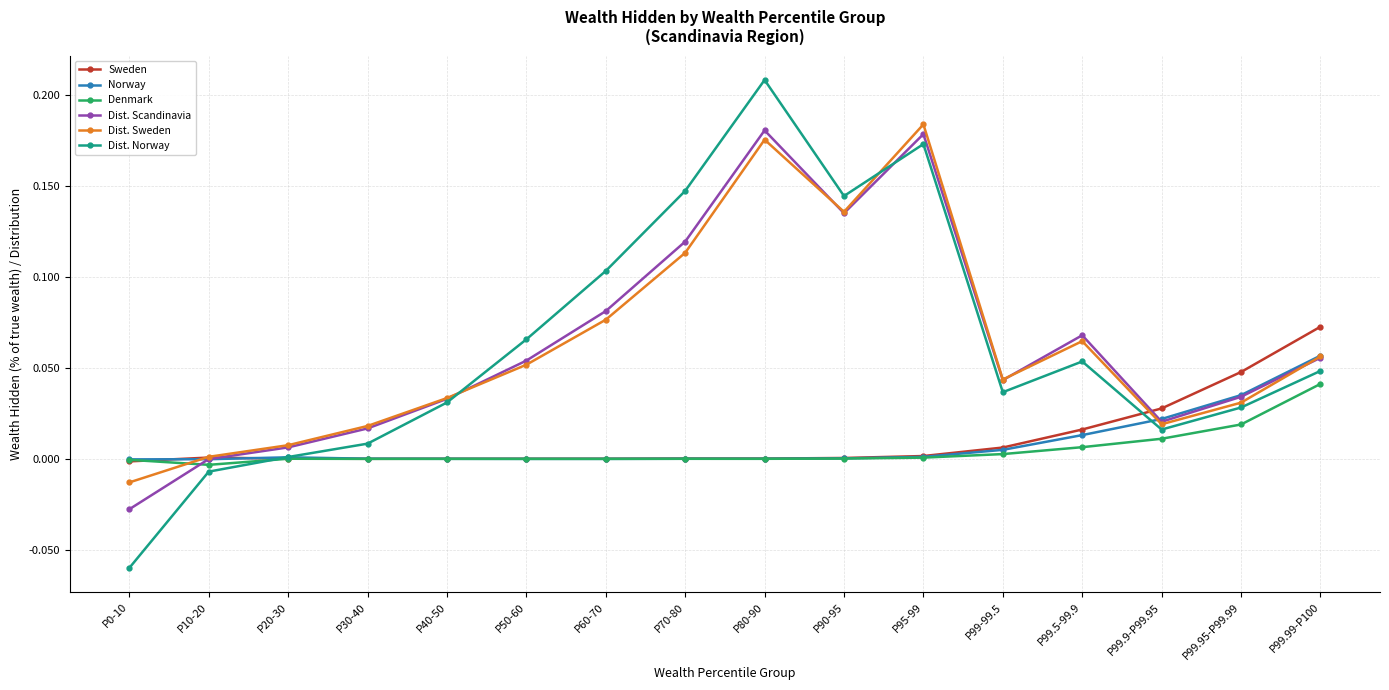

Is it true that Dist. Scandinavia equals 0.2 at P90-95?

False